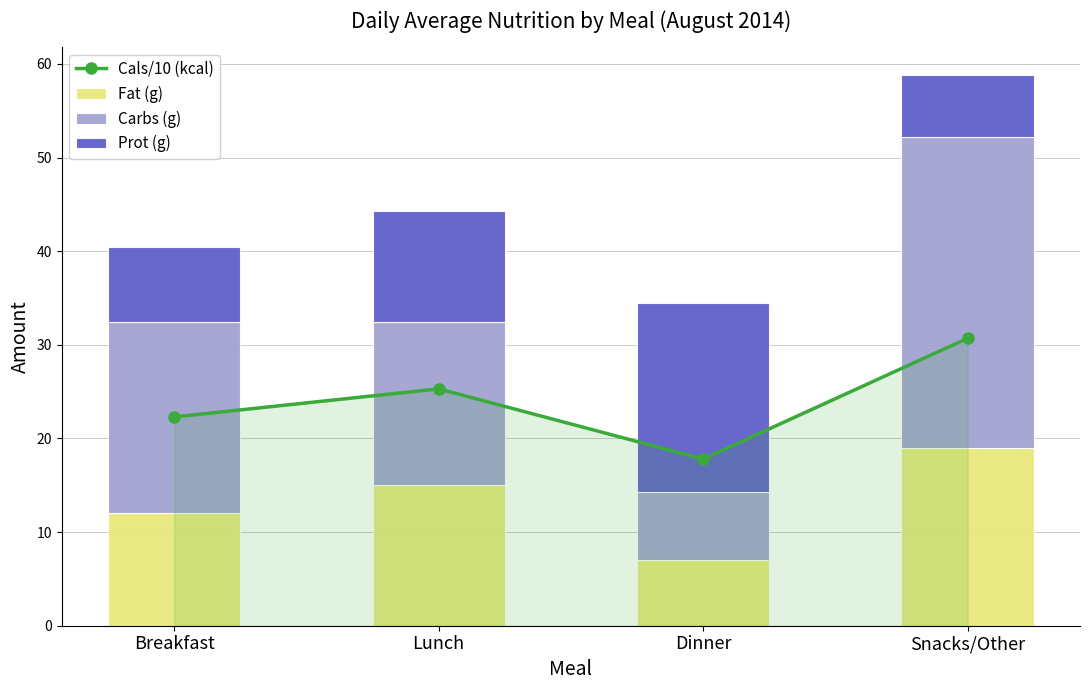

What is the difference between the Carbs (g) values at Lunch and Dinner?

10.3